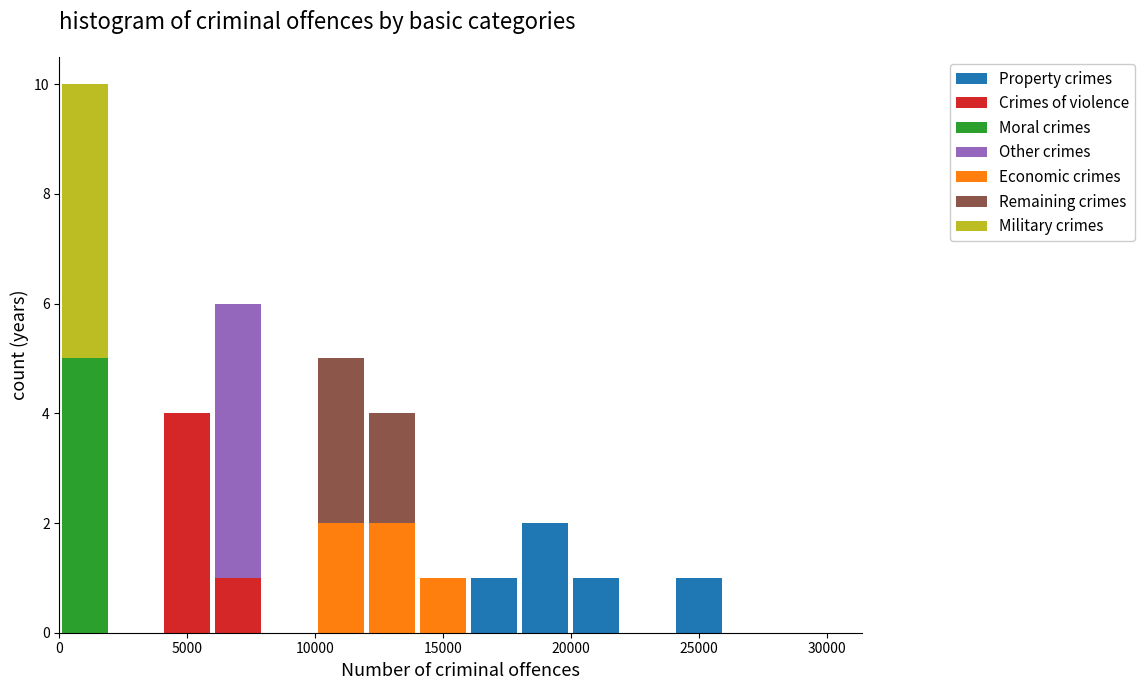

Reading left to right, transcribe this chart: for each stacked bar, give the range it covers on the x-axis and its total height. The values are not printed on the chart, so give them approximately, as read against the axis.

0 to 2000: 10
2000 to 4000: 0
4000 to 6000: 4
6000 to 8000: 6
8000 to 10000: 0
10000 to 12000: 5
12000 to 14000: 4
14000 to 16000: 1
16000 to 18000: 1
18000 to 20000: 2
20000 to 22000: 1
22000 to 24000: 0
24000 to 26000: 1
26000 to 28000: 0
28000 to 30000: 0